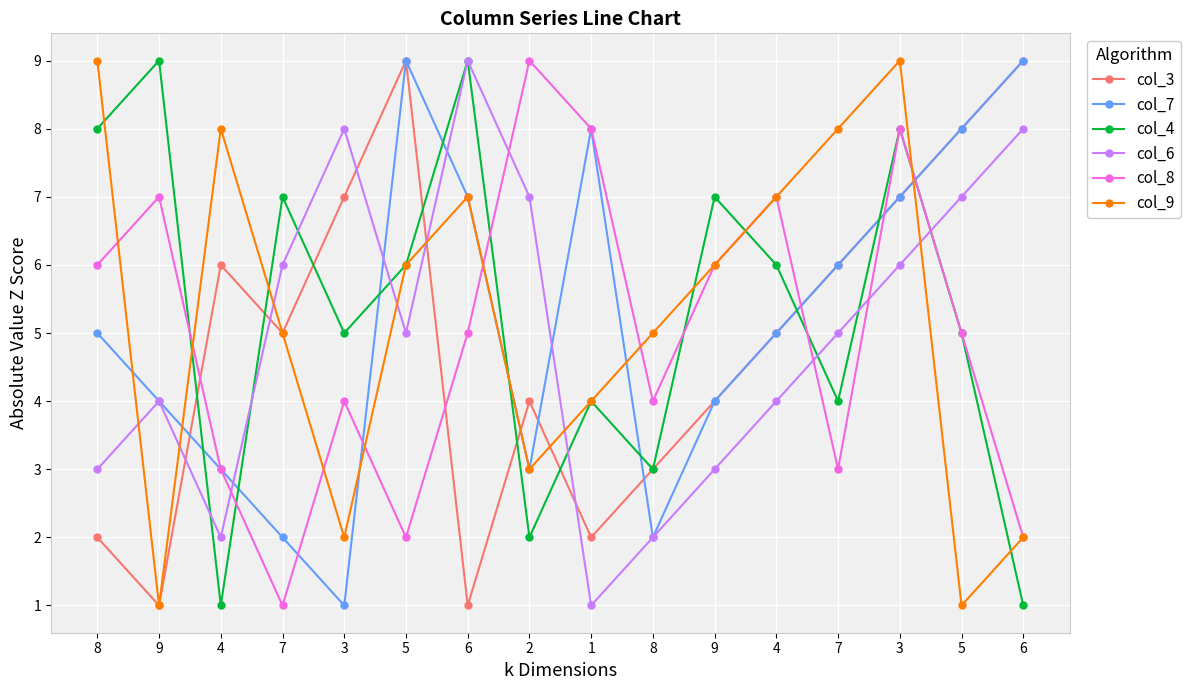

True or false: col_4 and col_6 cross at least once.

True